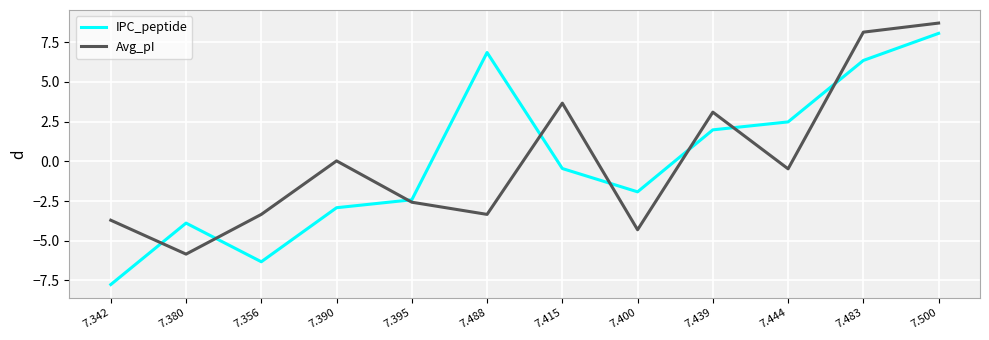

True or false: IPC_peptide has a value of 3.2 at 7.439.

False